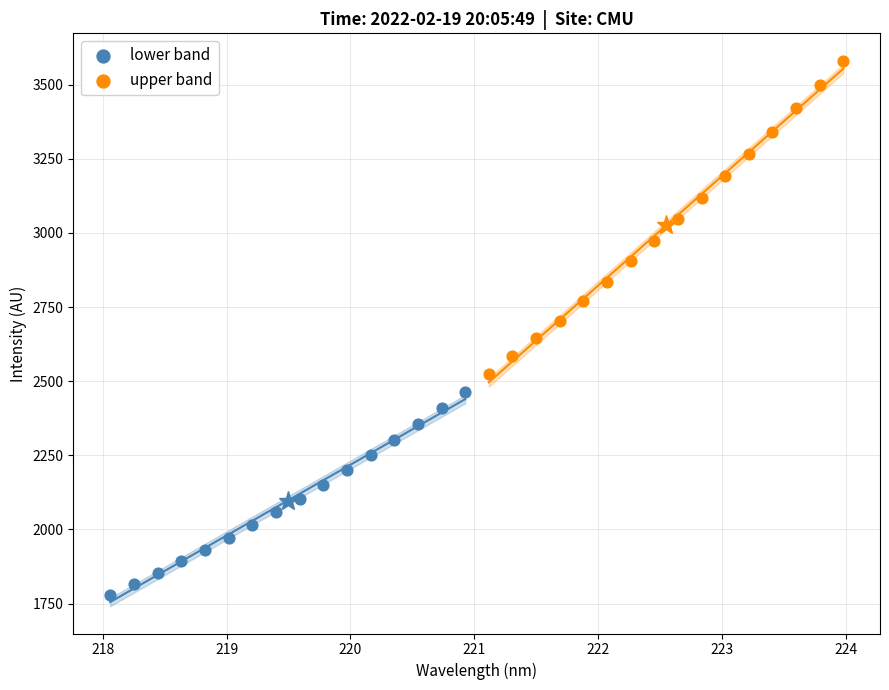

Which series reaches the maximum Y coordinate?

upper band